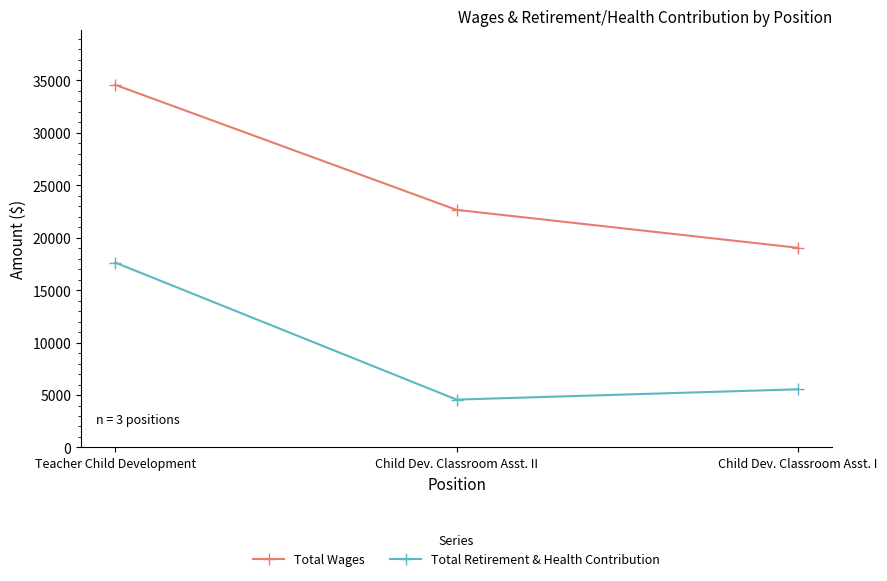

How many lines are shown in the chart?

2